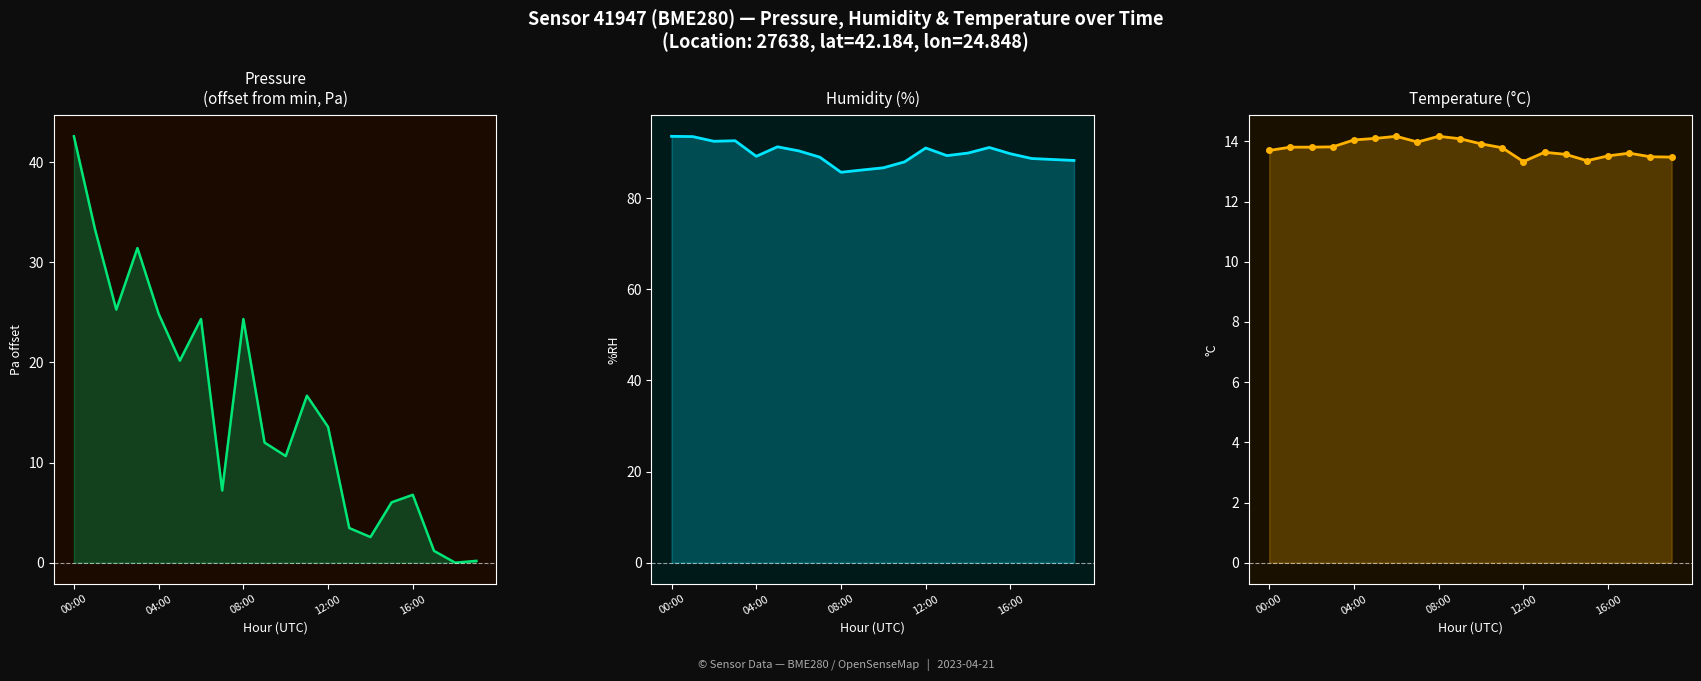

What are all the series names shown in the legend?

Pressure offset (Pa), Humidity (%), Temperature (°C)